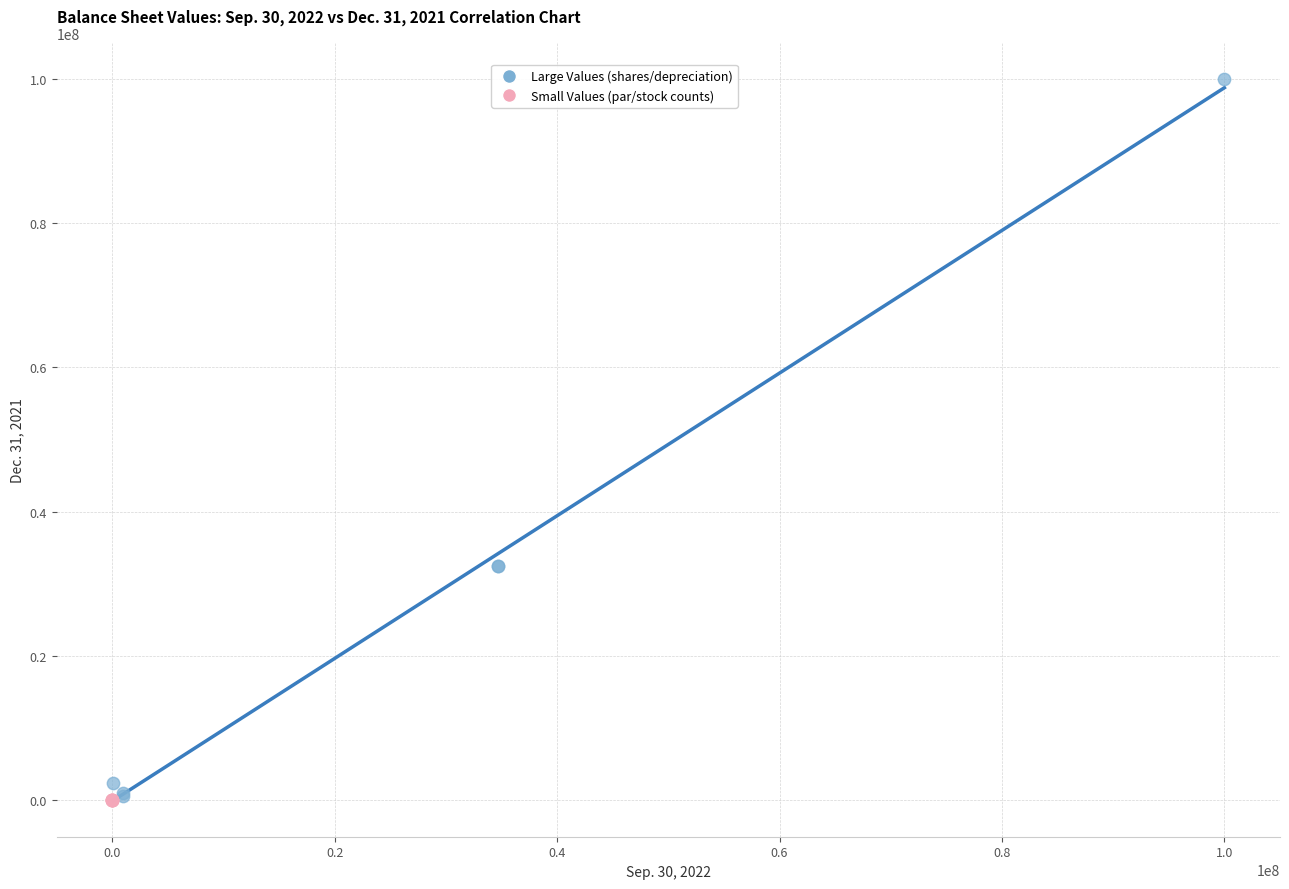

Which series reaches the maximum Y coordinate?

Large Values (shares/depreciation)